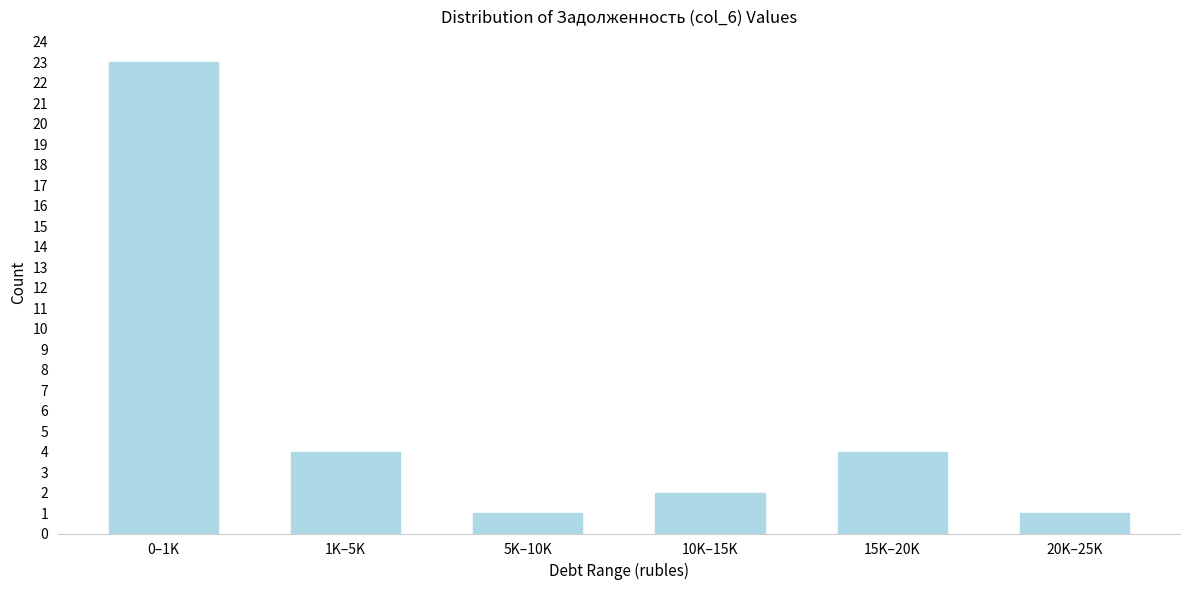

Reading left to right, list all the values displayed in this chart.

23	4	1	2	4	1